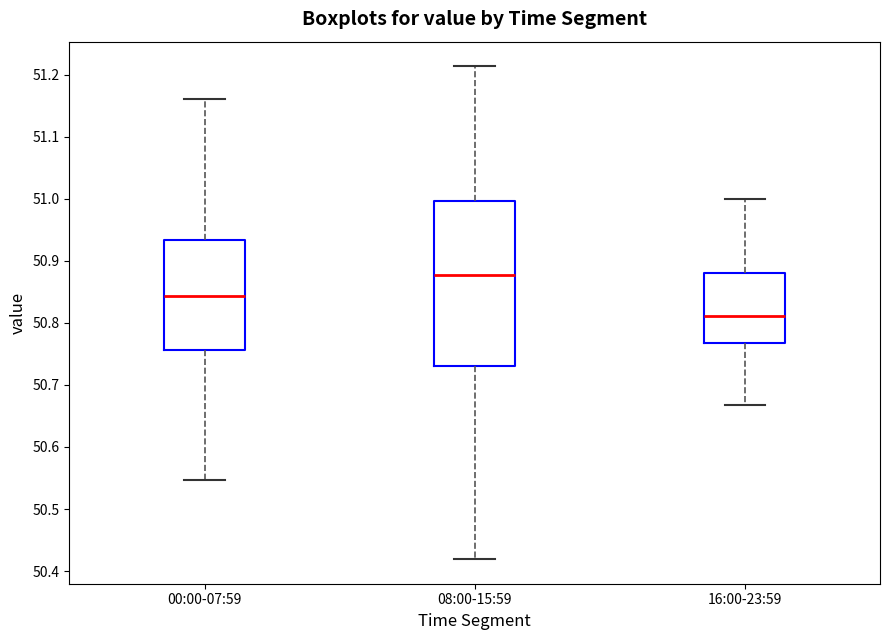

Reading left to right, transcribe this box plot: for each box, give where its median line is, the range the box spans, and where its two whiskers end, as read against the y-axis. The values are not printed on the chart, so give them approximately, as read against the axis.

00:00-07:59: median 50.84, box 50.76 to 50.93, whiskers 50.55 to 51.16
08:00-15:59: median 50.88, box 50.73 to 51.00, whiskers 50.42 to 51.21
16:00-23:59: median 50.81, box 50.77 to 50.88, whiskers 50.67 to 51.00